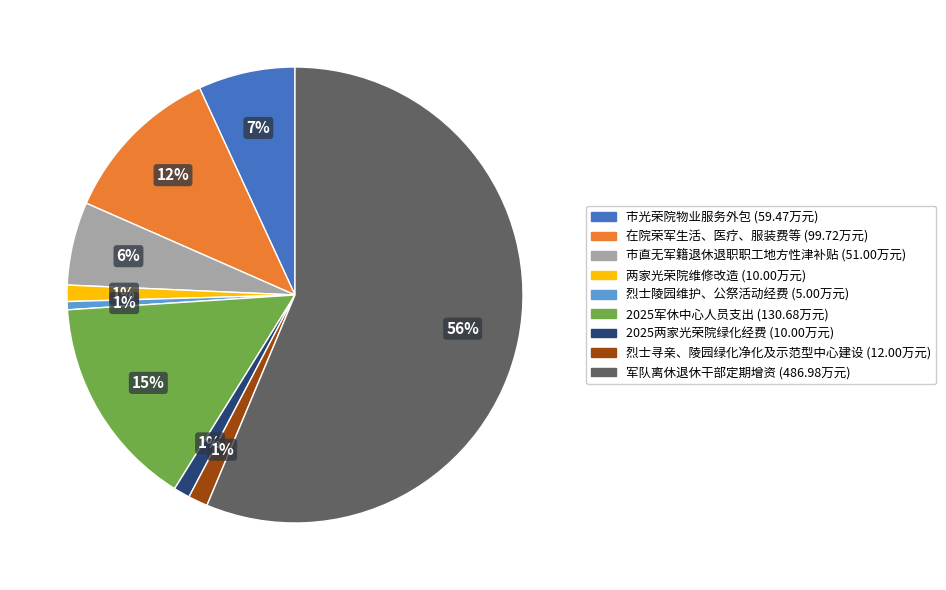

Do 市直无军籍退休退职职工地方性津补贴 and 军队离休退休干部定期增资 together represent more than half of the pie?

Yes